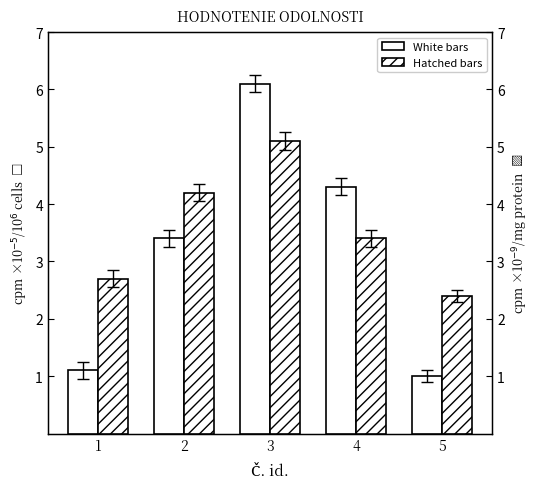

Between 3 and 4, which series saw the biggest shift?

White bars